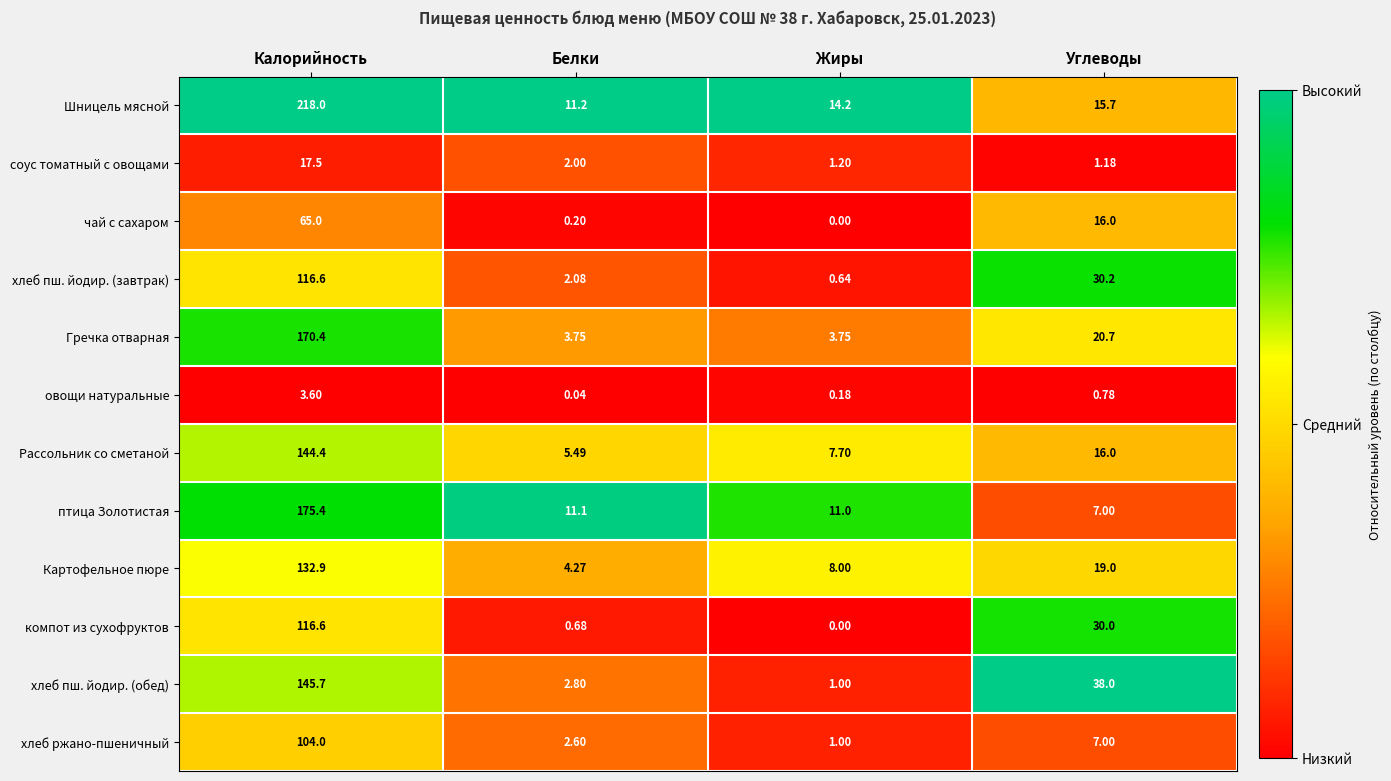

Where does the хлеб ржано-пшеничный series first go above 7?

Калорийность